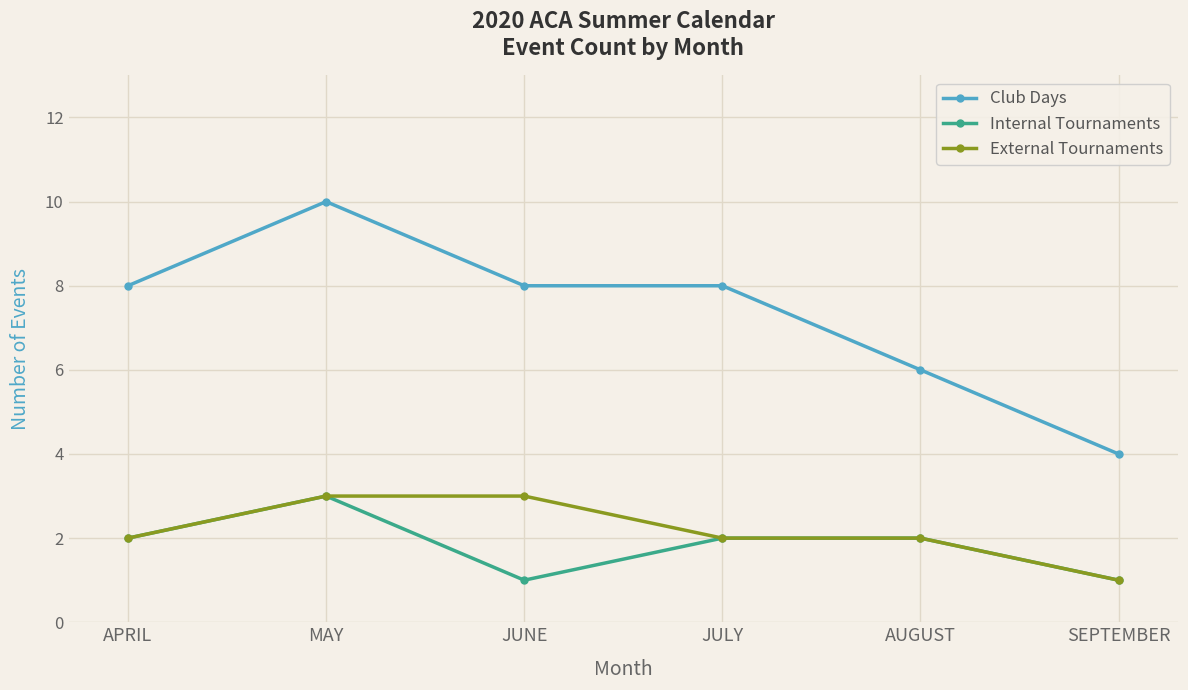

What is the difference between the Club Days values at SEPTEMBER and APRIL?

4